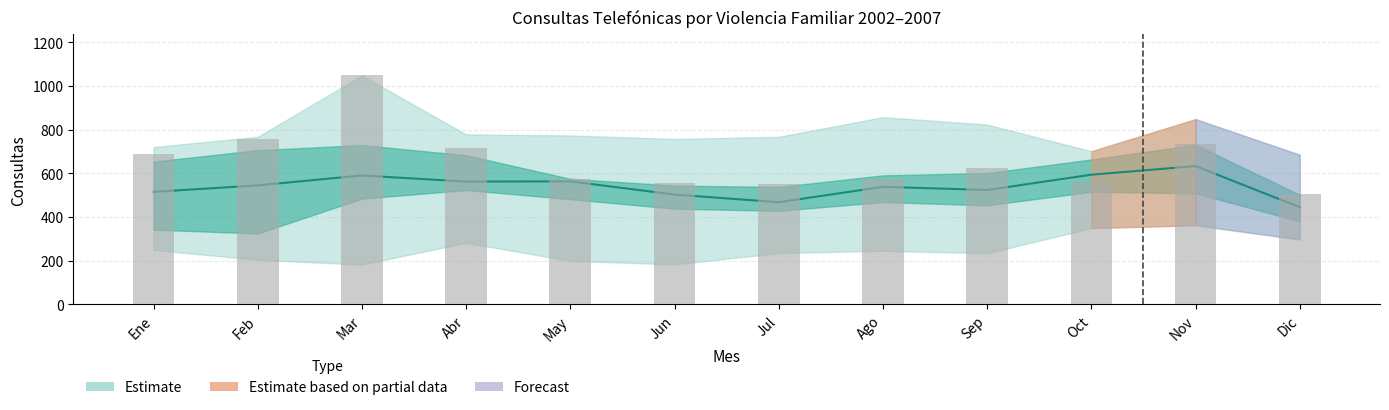

Count the number of categories in the chart.

12